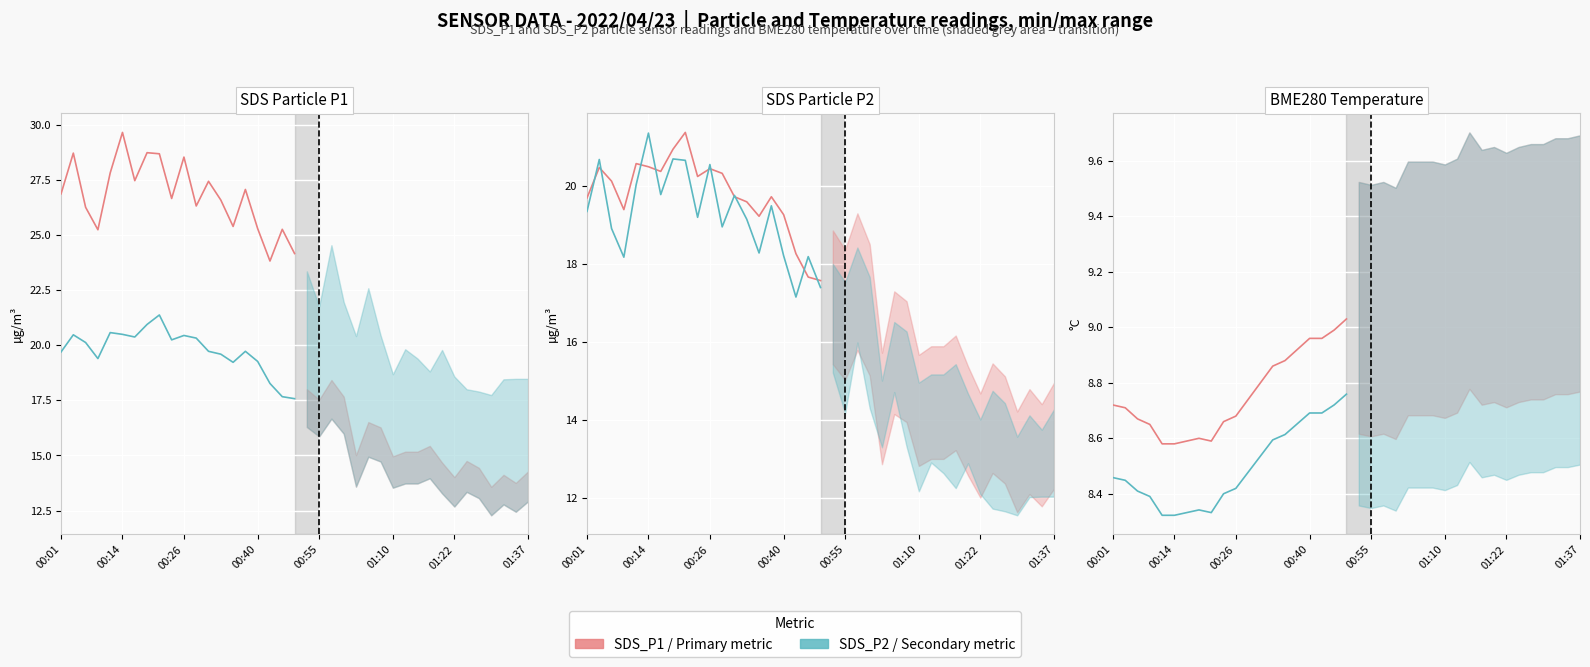

Reading right to left, extract all data points from this chart.

SDS_P1: 24.2	25.3	23.8	25.3	27.1	25.4	26.6	27.4	26.3	28.6	26.7	28.7	28.8	27.5	29.7	27.8	25.2	26.3	28.7	26.9
SDS_P2: 17.6	17.7	18.3	19.3	19.7	19.2	19.6	19.7	20.3	20.4	20.2	21.4	20.9	20.4	20.5	20.6	19.4	20.1	20.5	19.7
SDS_P1 (scaled): 17.4	18.2	17.2	18.2	19.5	18.3	19.2	19.8	19.0	20.6	19.2	20.7	20.7	19.8	21.4	20.0	18.2	18.9	20.7	19.4
BME280_temperature: 9.0	9.0	9.0	9.0	8.9	8.9	8.9	8.8	8.7	8.7	8.7	8.6	8.6	8.6	8.6	8.6	8.7	8.7	8.7	8.7
BME280 (lower): 8.8	8.7	8.7	8.7	8.7	8.6	8.6	8.5	8.5	8.4	8.4	8.3	8.3	8.3	8.3	8.3	8.4	8.4	8.4	8.5